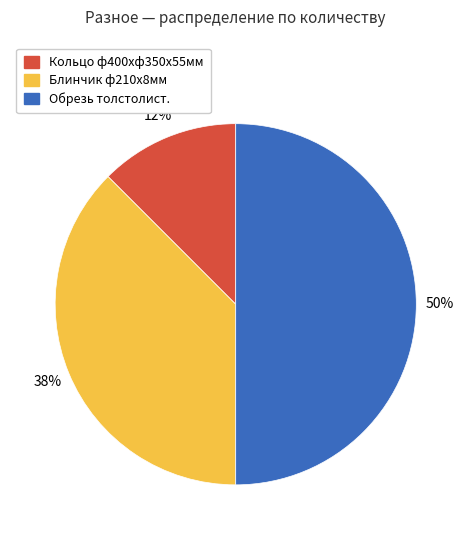

Count the number of slices in the pie.

3